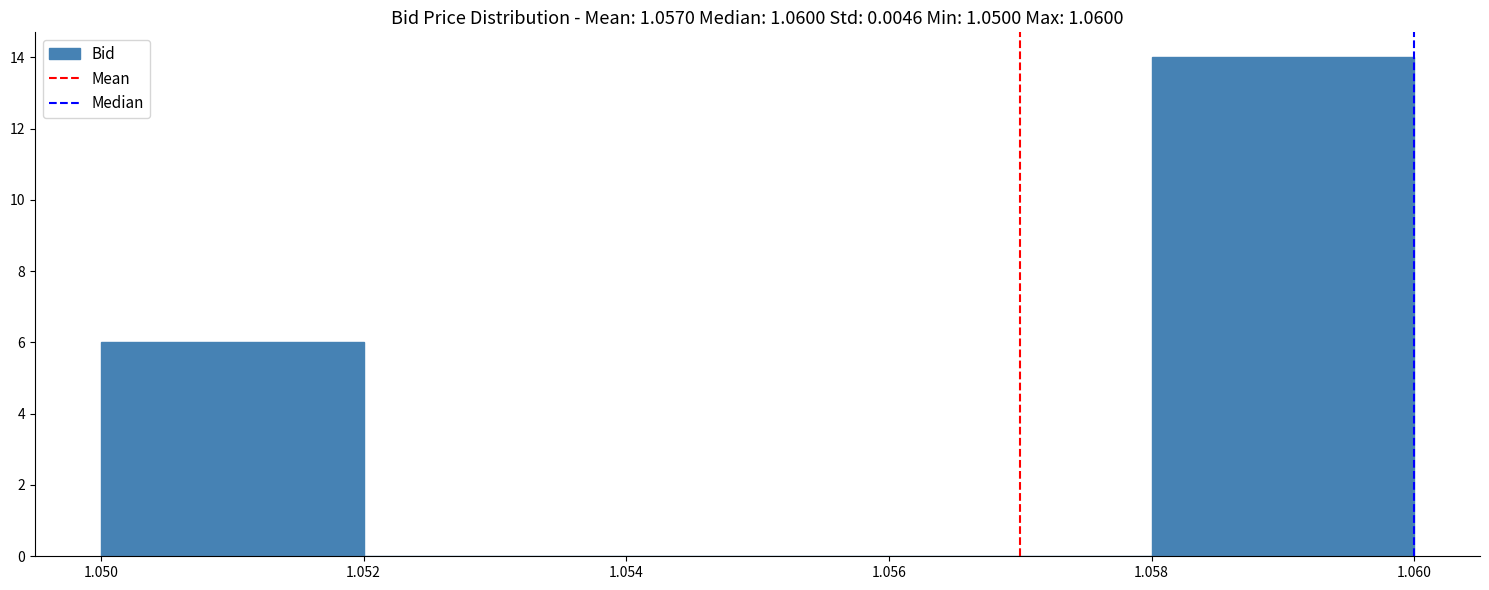

What is the height of the bar covering 1.050 to 1.052 on the x-axis? The values are not printed on the chart, so give them approximately, as read against the axis.

6